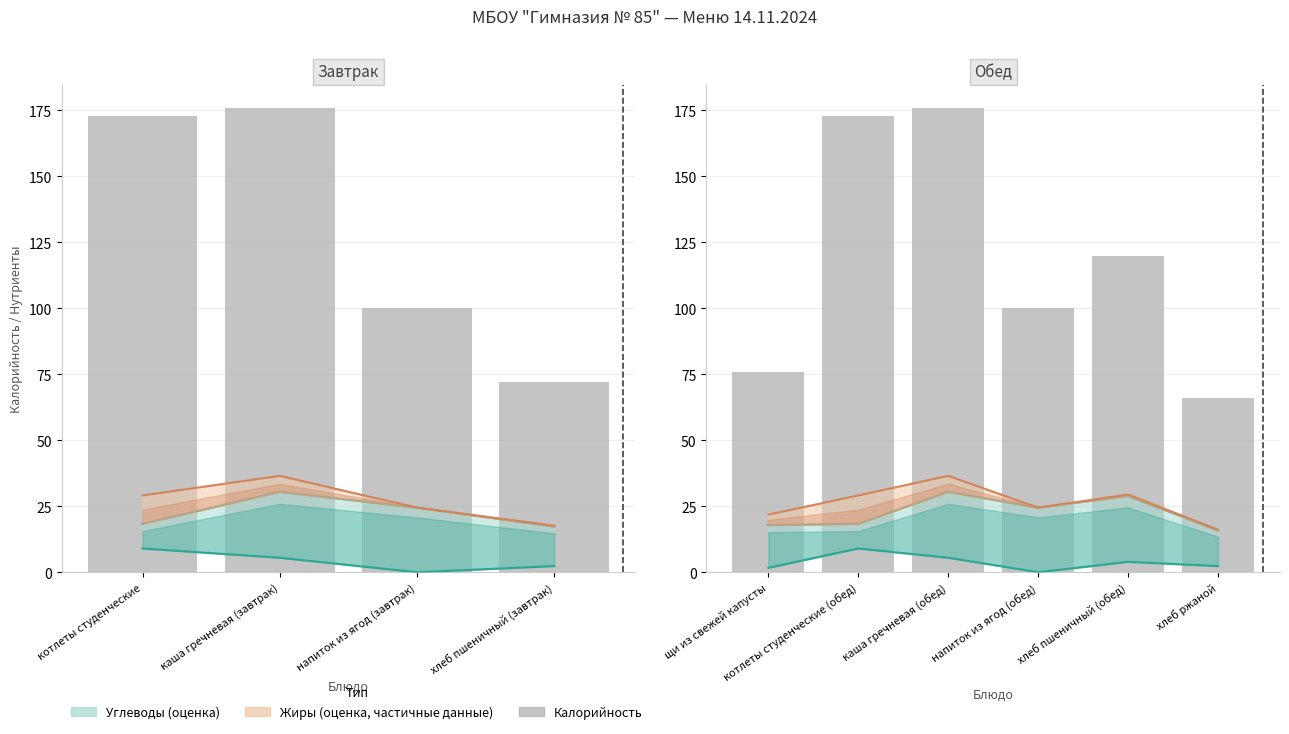

Does the chart contain any negative values?

No